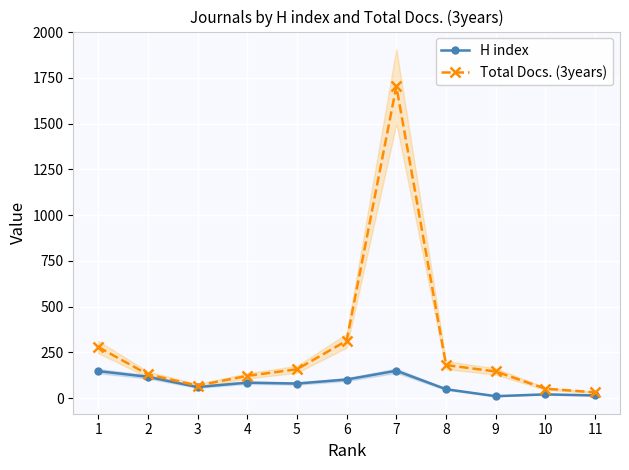

Where is H index nearest to the value 80?

5